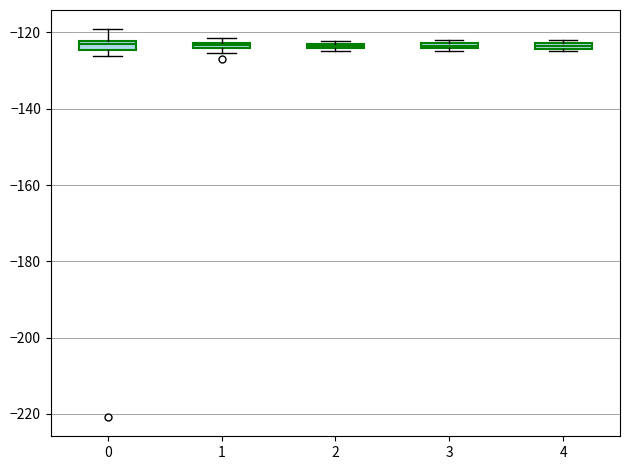

Where is the upper edge of the box at x = 3 on the y-axis? The values are not printed on the chart, so give them approximately, as read against the axis.

-122